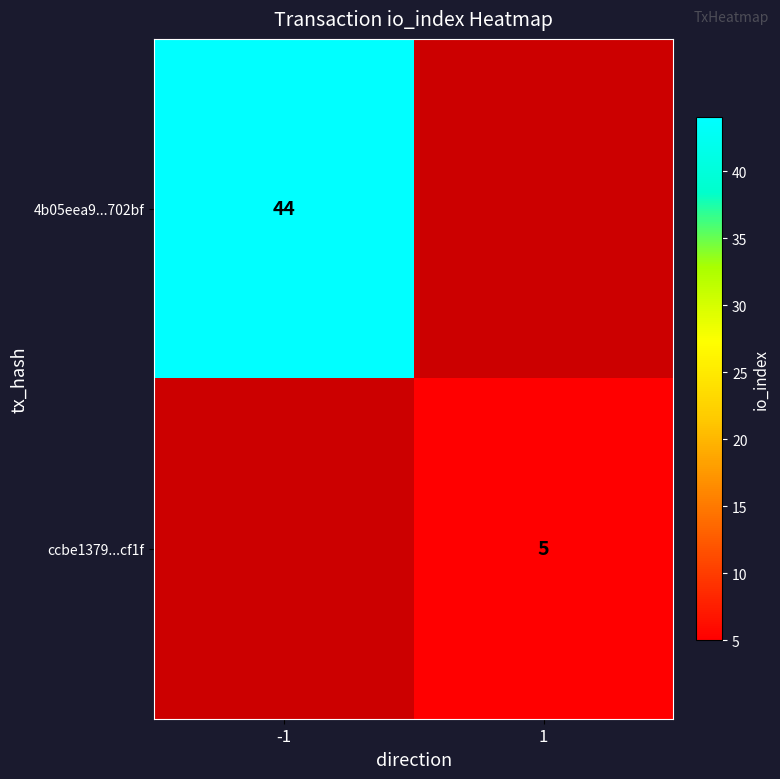

True or false: 4b05eea9...702bf has a value of 31 at -1.

False